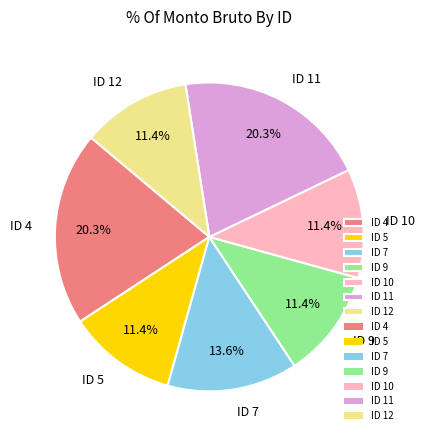

What is the ratio of the value at ID 9 to the value at ID 4?

0.6